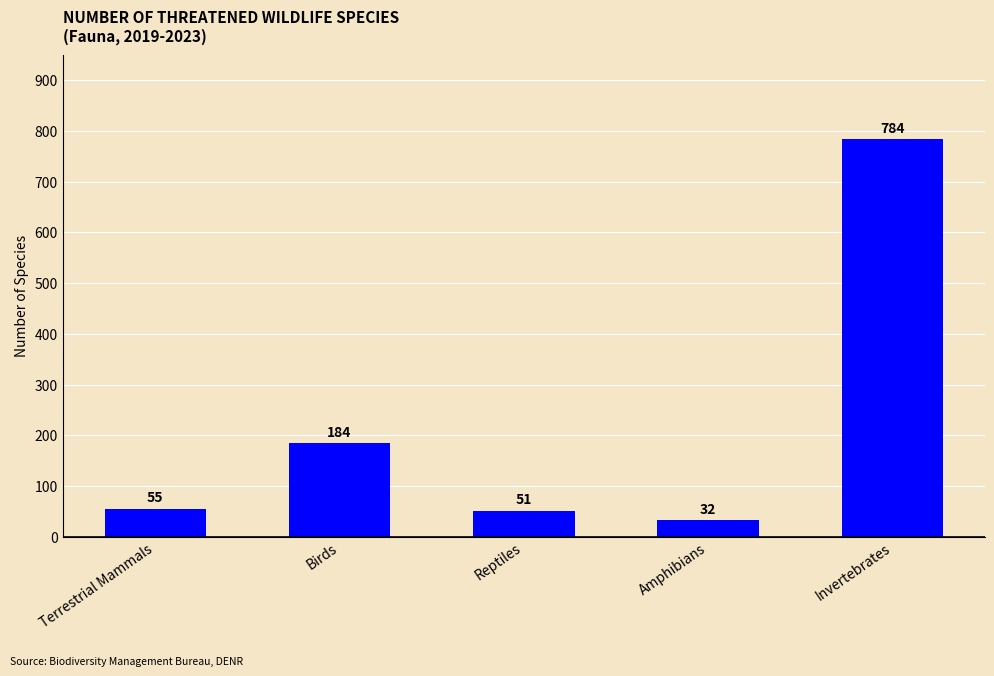

What is the difference between the second highest and second lowest values?

133